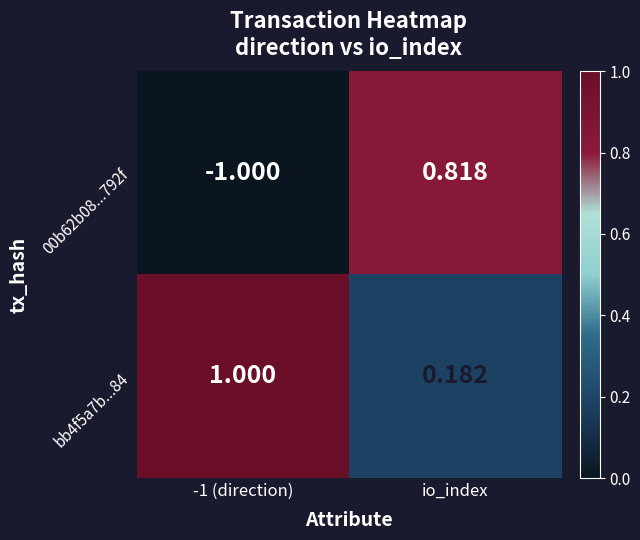

At which label is bb4f5a7b...84 closest to 0?

io_index